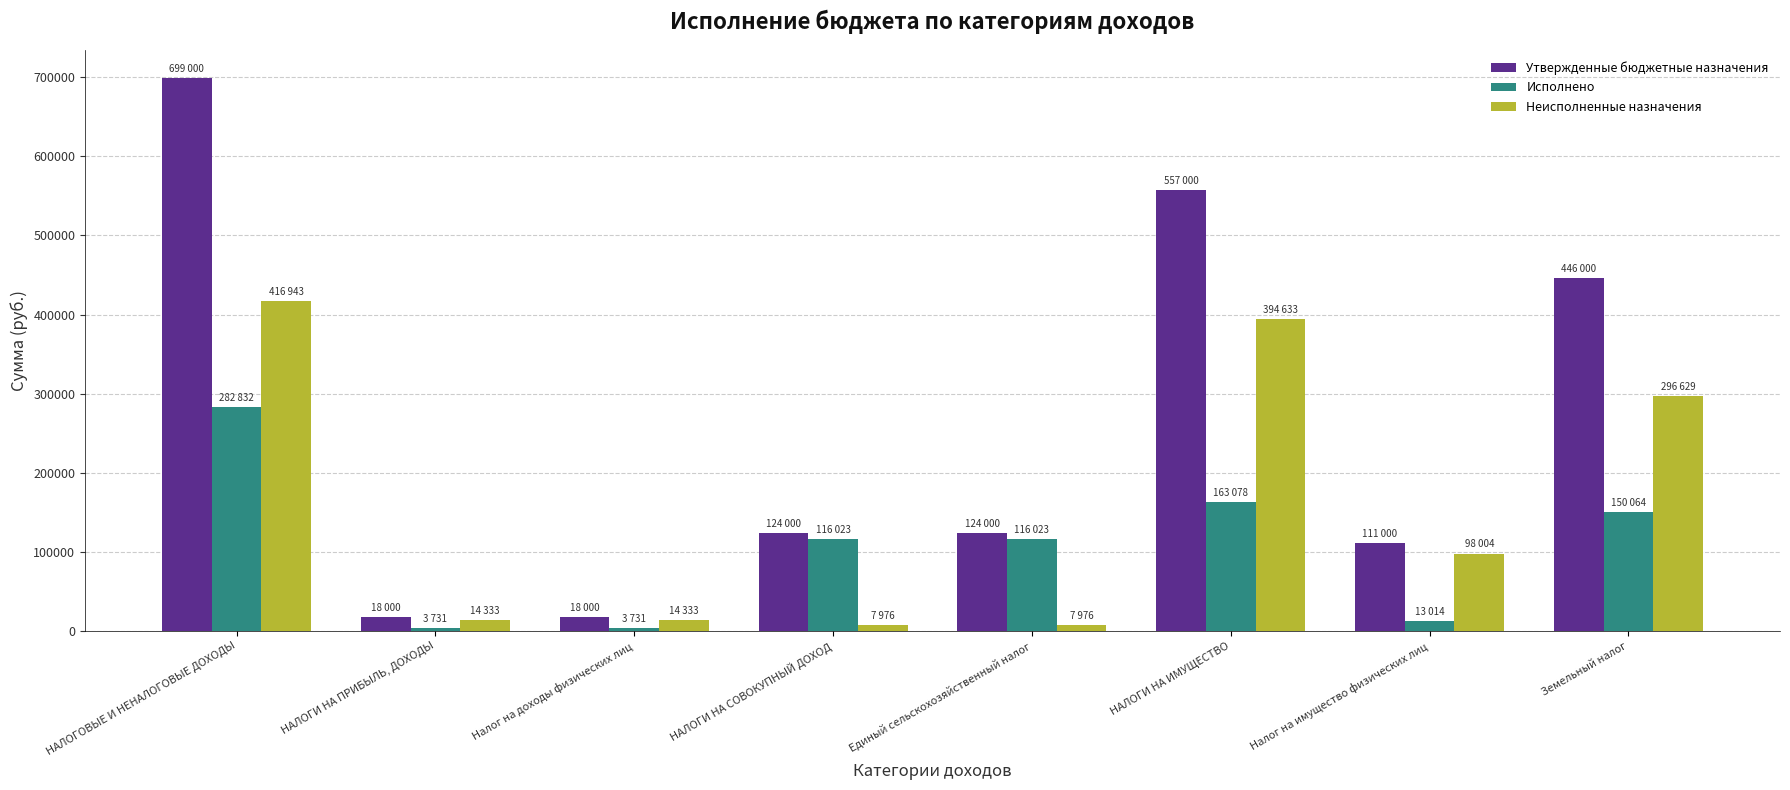

What is the spread (max minus min) of values at НАЛОГИ НА ИМУЩЕСТВО?

393921.6